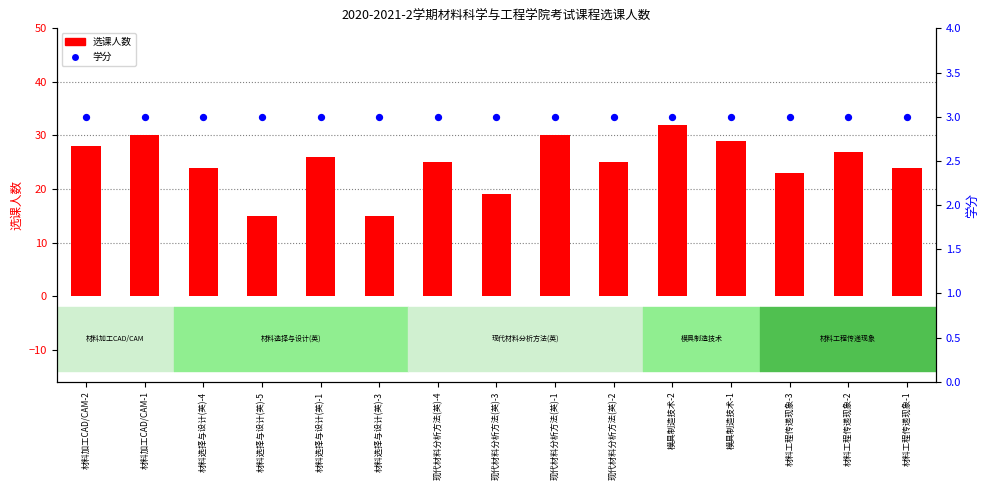

What is the total value across all series at 材料加工CAD/CAM-2?

31